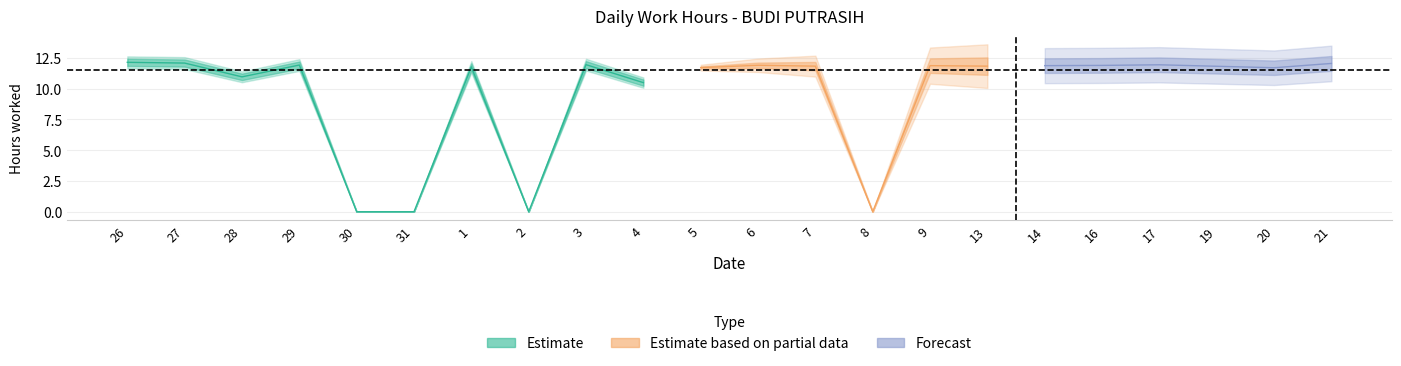

List the labels in order of value, largest first.

26, 27, 21, 3, 17, 29, 6, 16, 9, 14, 7, 13, 19, 1, 5, 20, 28, 4, 30, 31, 2, 8